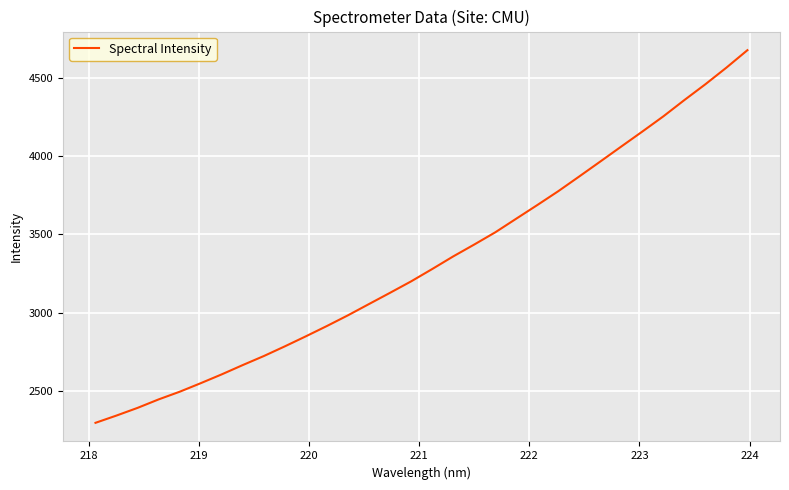

What is the maximum value shown in the chart?

4674.5